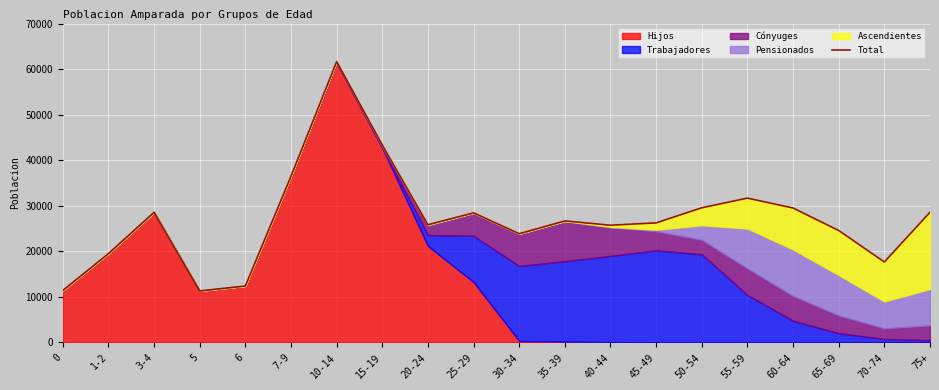

True or false: the data shows 25731 at 40-44.

True